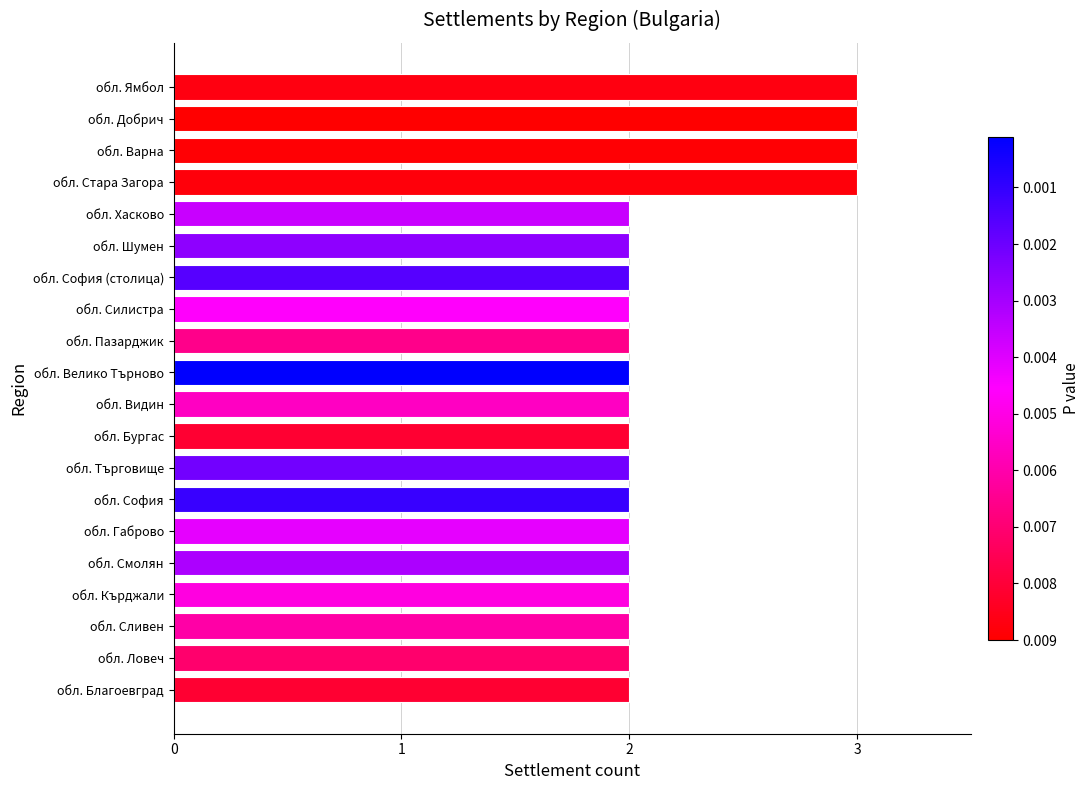

Approximately how many times larger is the value at обл. София (столица) compared to обл. Велико Търново?

1.0